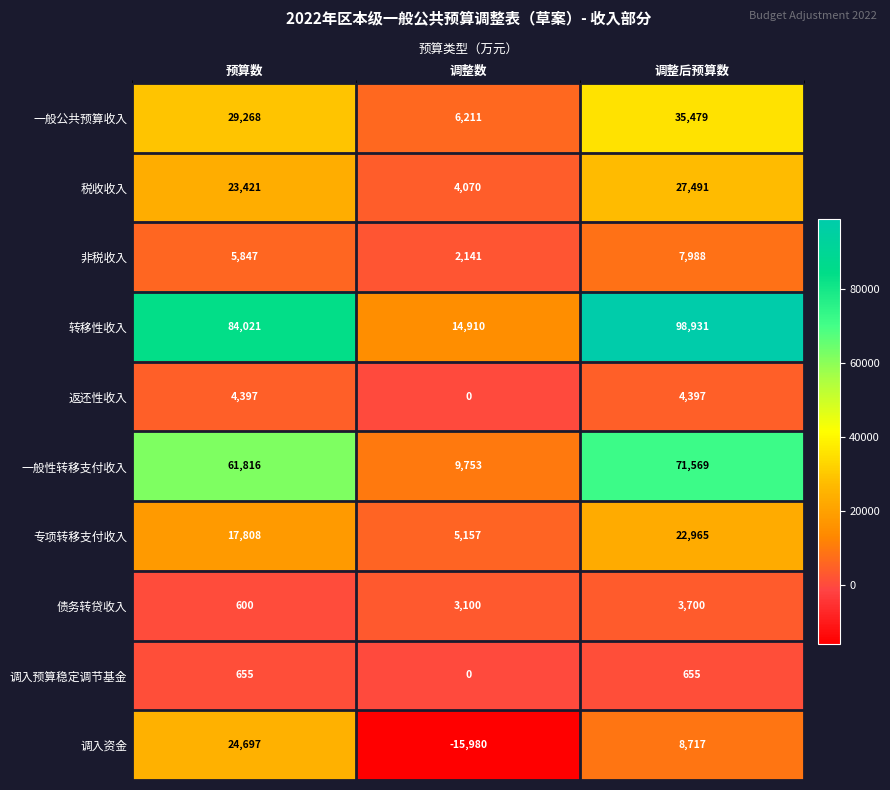

At which label is 一般公共预算收入 closest to 20845?

预算数